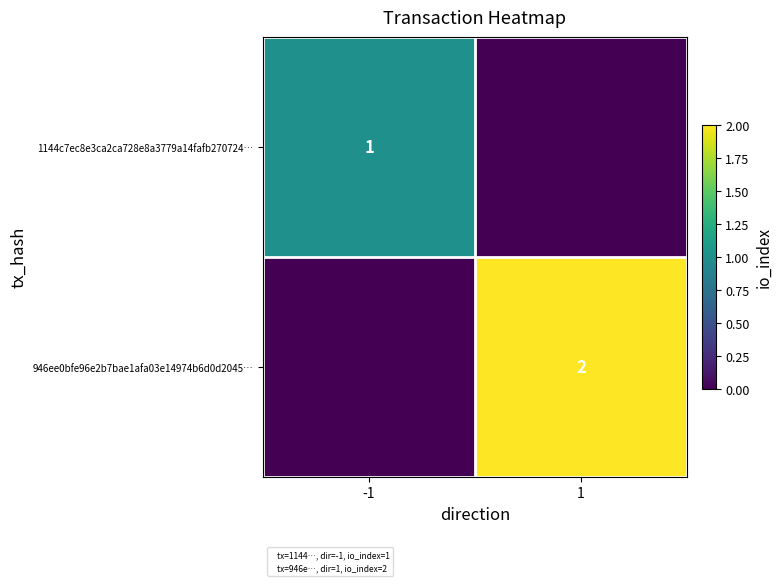

Between -1 and 1, which series saw the biggest shift?

946ee0bfe96e2b7bae1afa03e14974b6d0d2045…